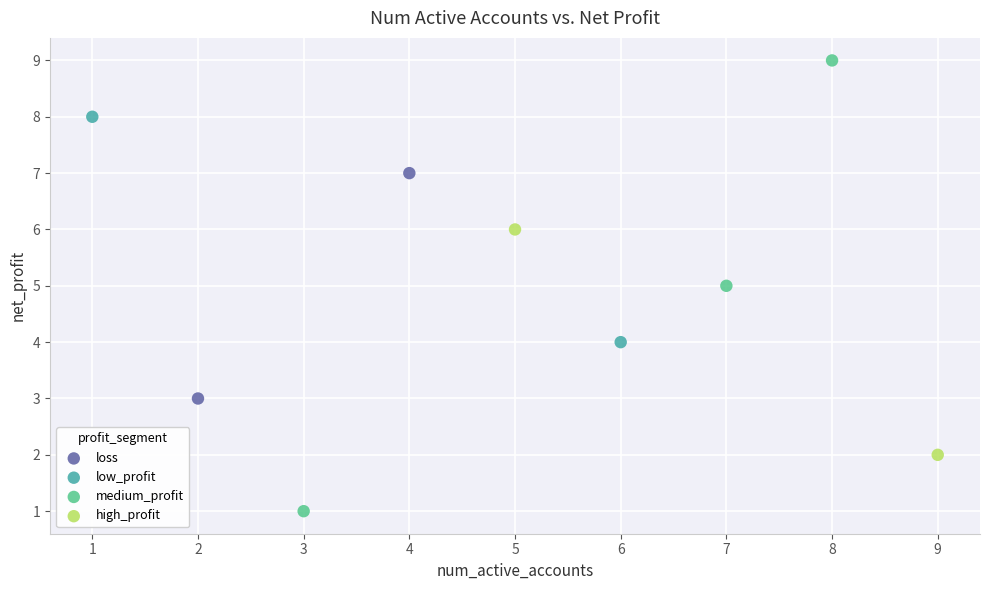

Which series has the largest Y range (max minus min)?

medium_profit